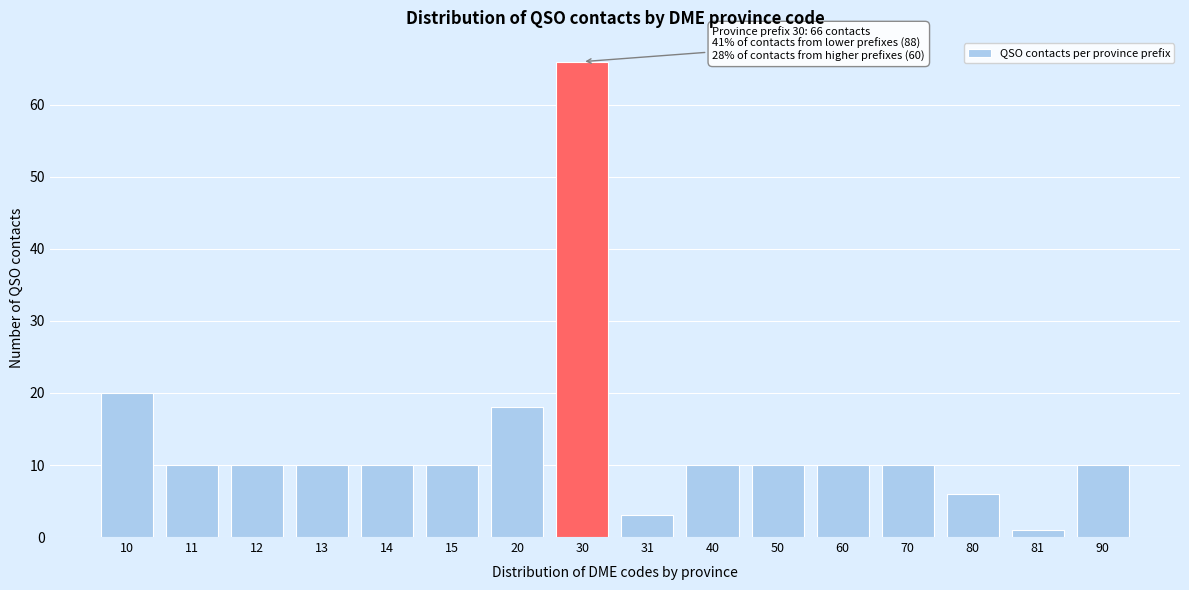

Reading left to right, extract all data points from this chart.

10=20	11=10	12=10	13=10	14=10	15=10	20=18	30=66	31=3	40=10	50=10	60=10	70=10	80=6	81=1	90=10